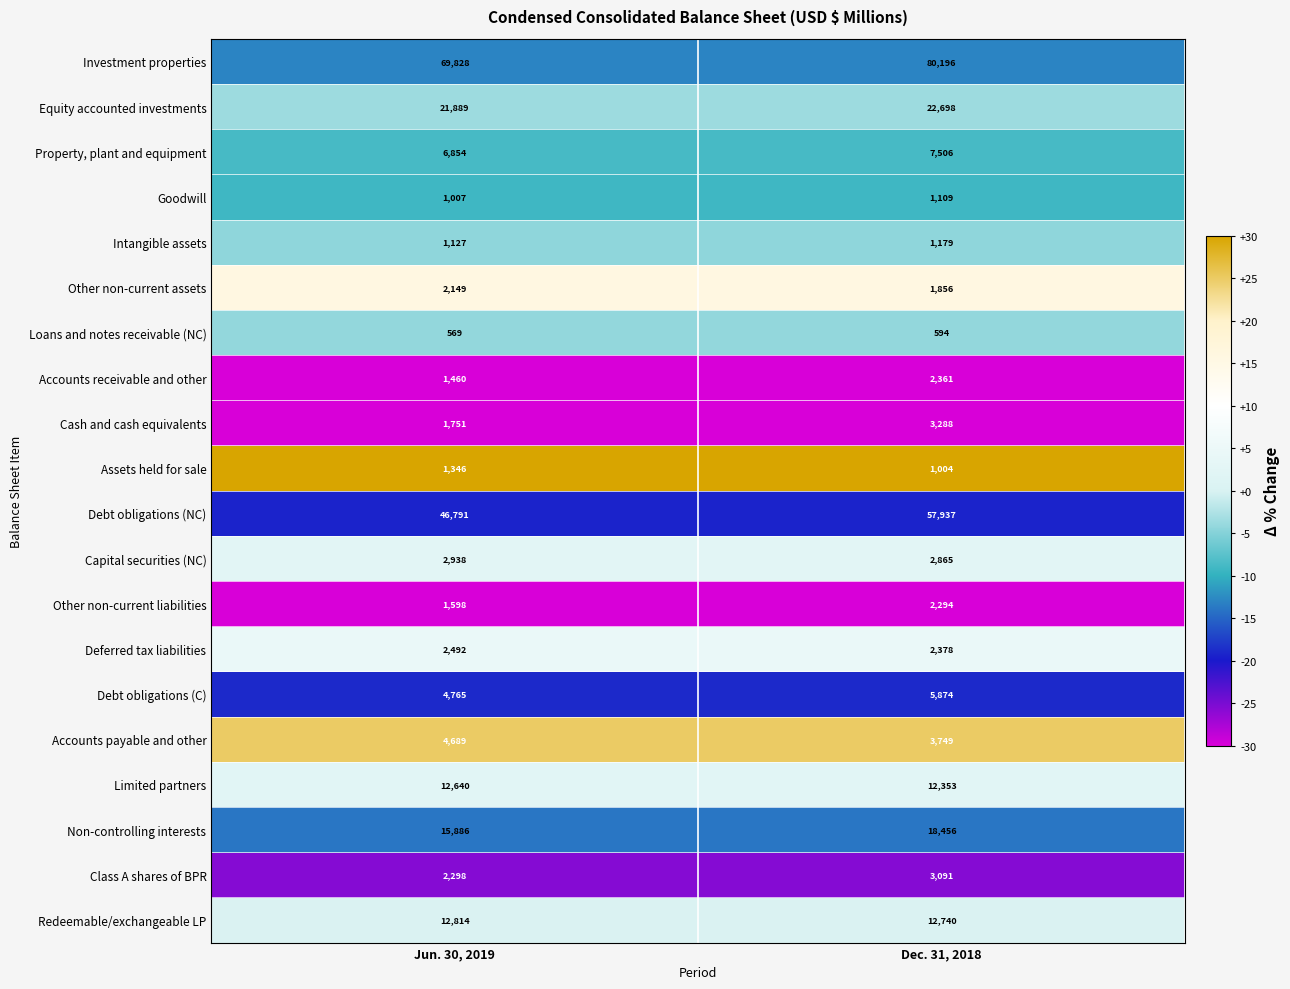

What is the maximum value shown in the chart?

80196